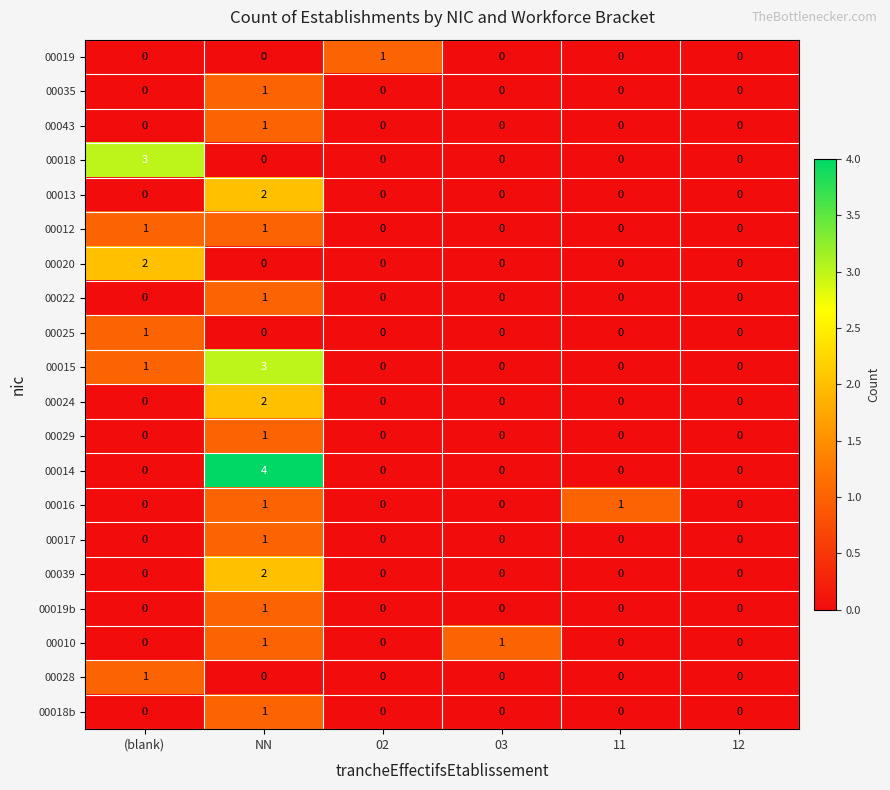

Which category has the highest value in the 00029 series?

NN